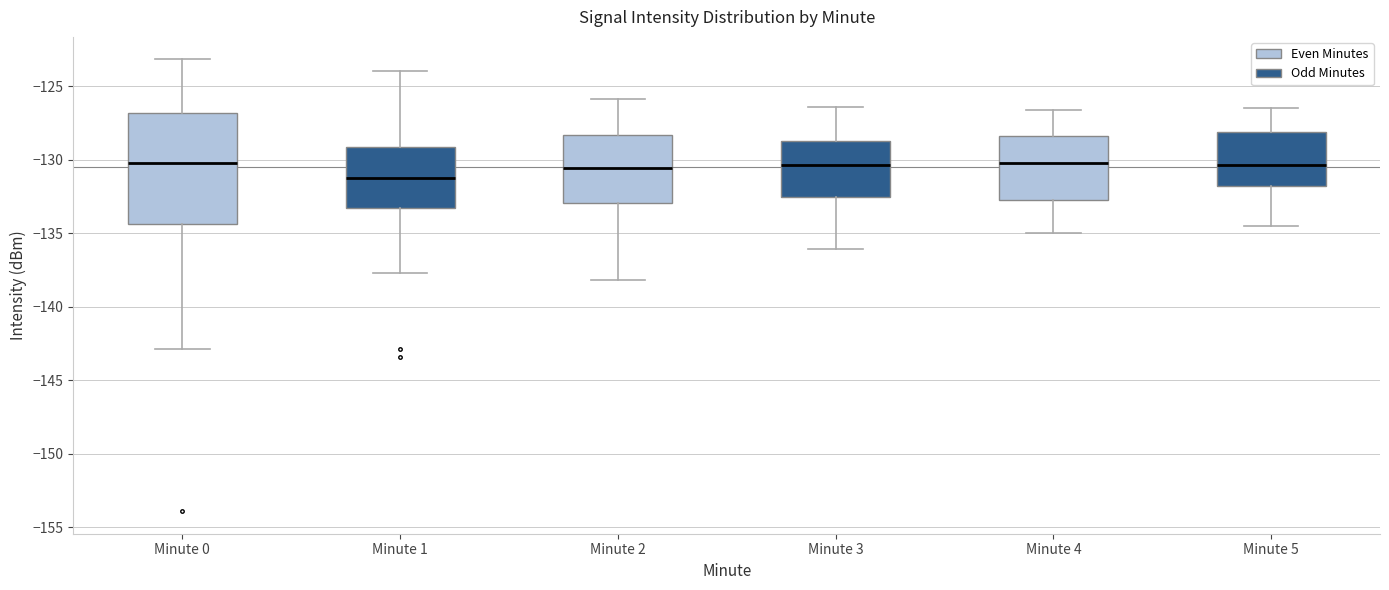

Where does the lower whisker of the box for Minute 4 end on the y-axis? The values are not printed on the chart, so give them approximately, as read against the axis.

-135.0